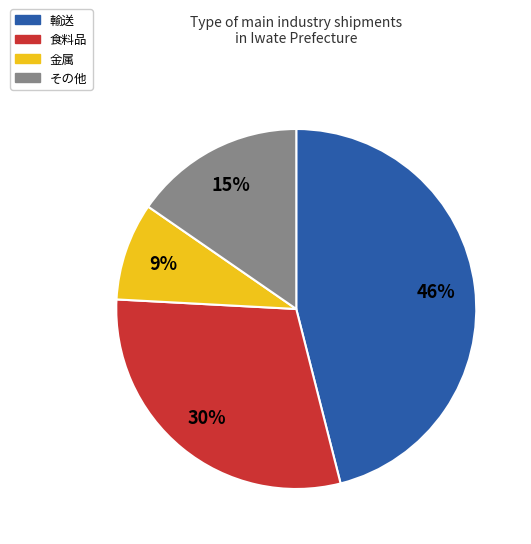

What is the largest slice in the pie chart?

輸送